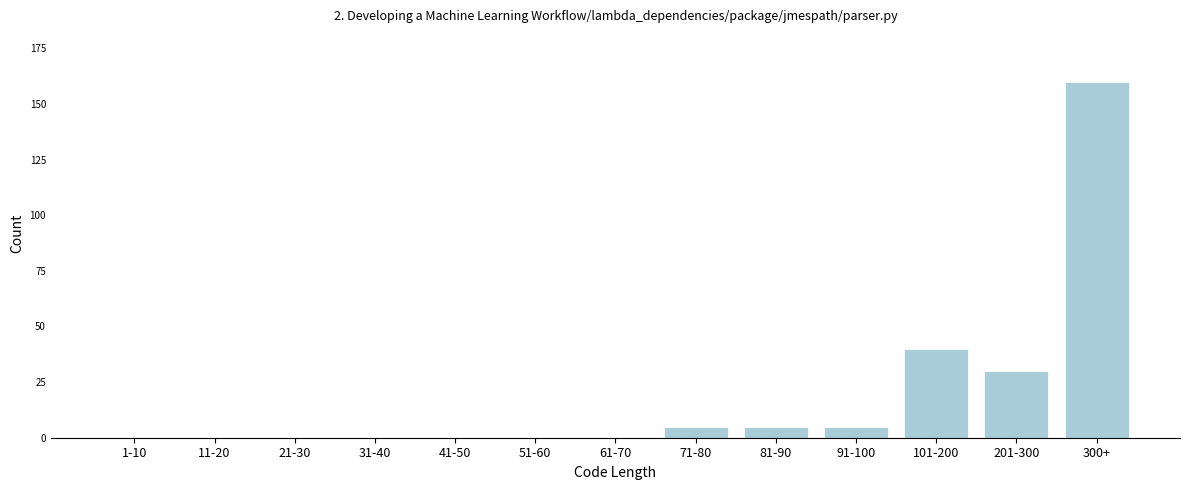

Reading left to right, what are all the values shown in this chart?

1-10=0	11-20=0	21-30=0	31-40=0	41-50=0	51-60=0	61-70=0	71-80=5	81-90=5	91-100=5	101-200=40	201-300=30	300+=160